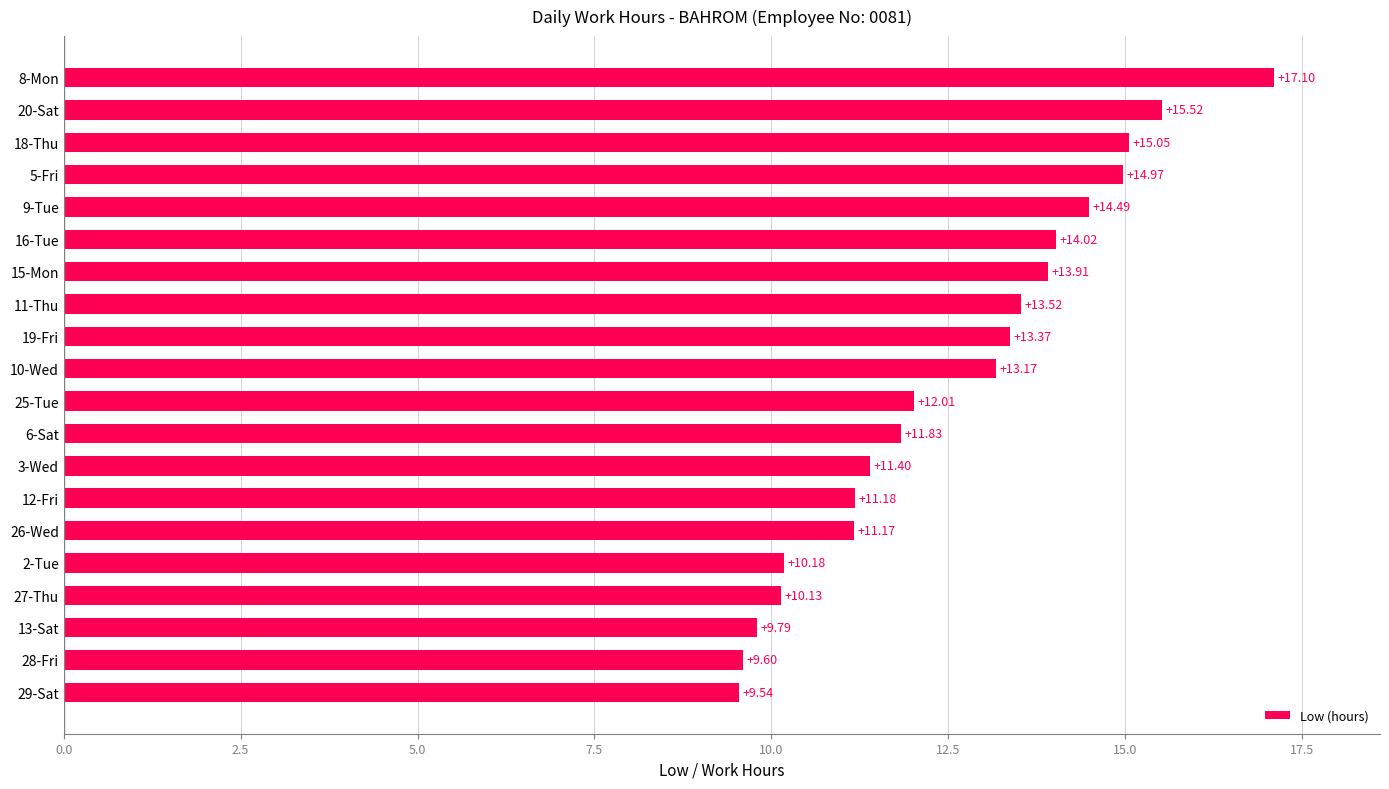

Which has a higher value, 3-Wed or 9-Tue?

9-Tue